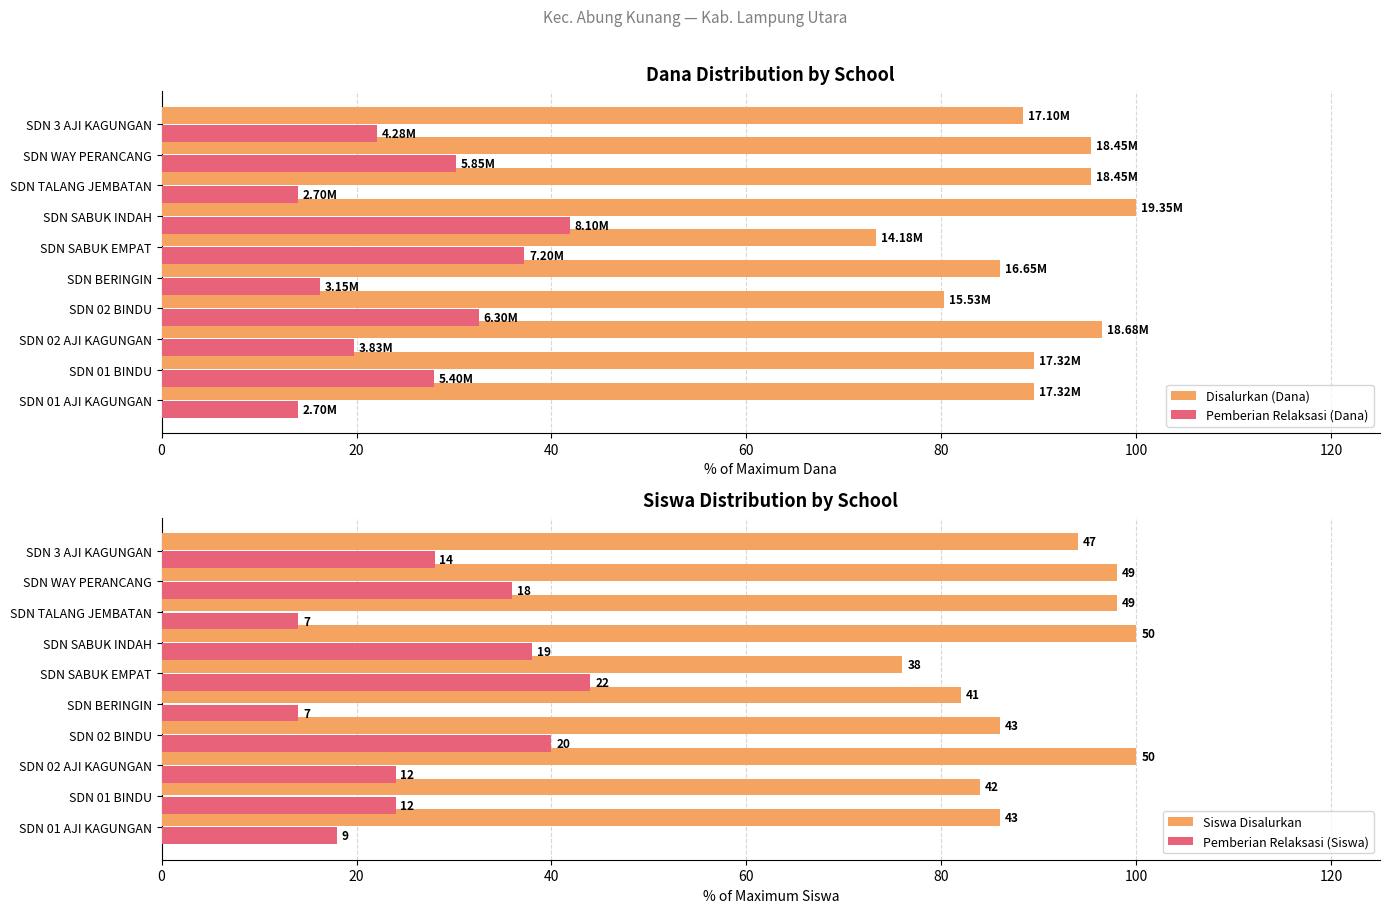

Rank the series by their maximum value, from lowest to highest.

Pemberian Relaksasi (Dana), Pemberian Relaksasi (Siswa), Disalurkan (Dana), Siswa Disalurkan